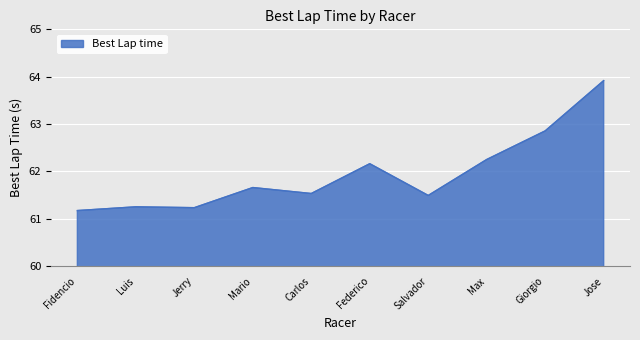

What is the difference between the maximum and minimum values?

2.7